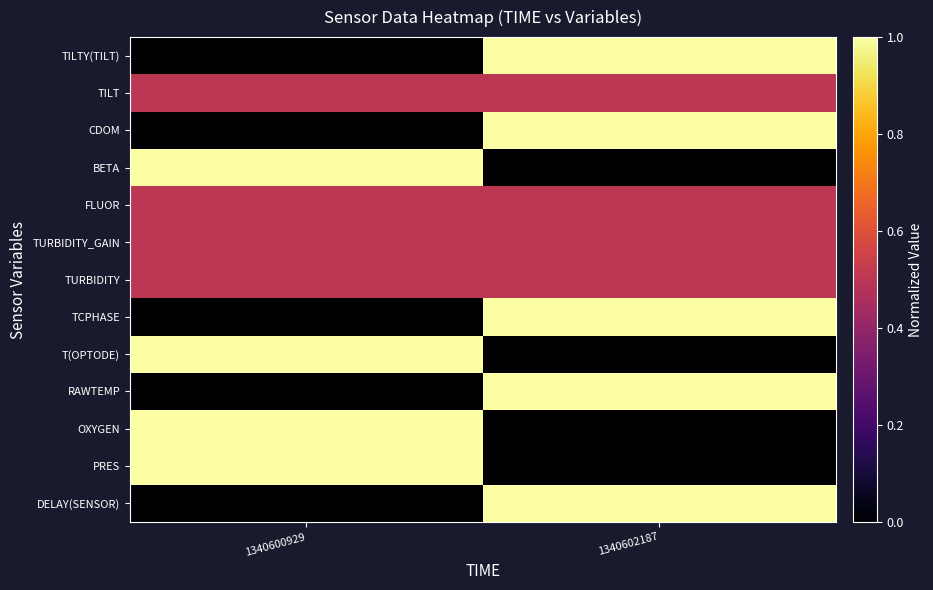

Which series changed the most between 1340600929 and 1340602187?

DELAY(SENSOR)